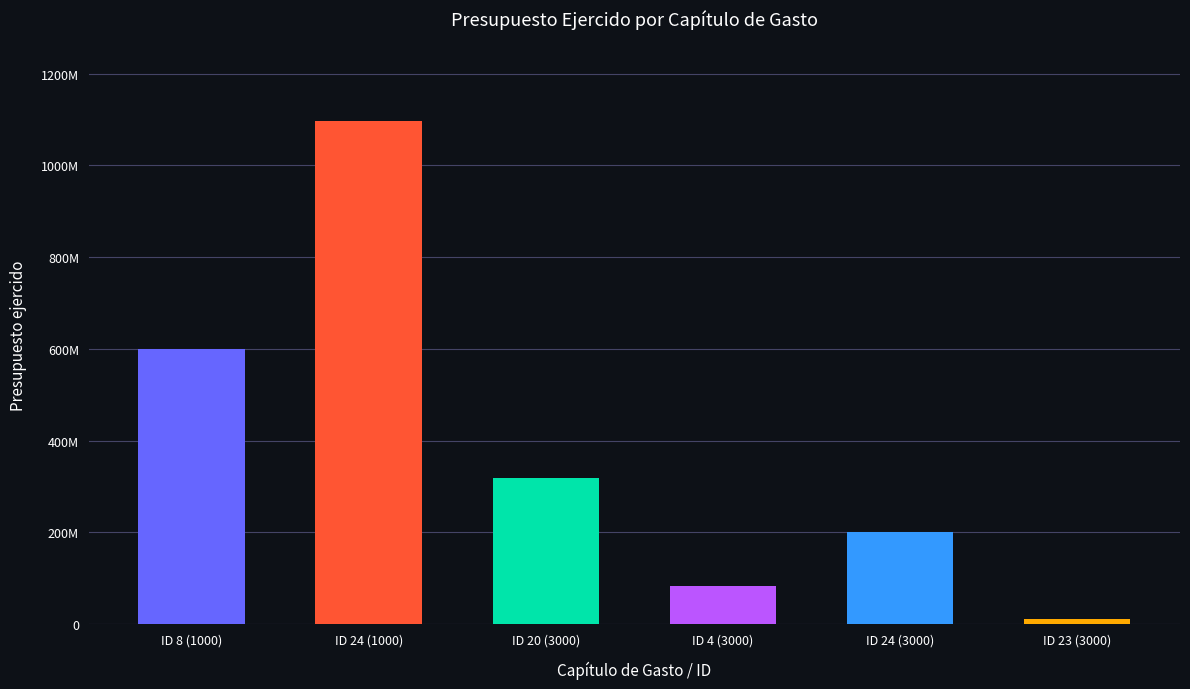

What is the sum of the values at ID 24 (1000) and ID 23 (3000)?

1107155193.3